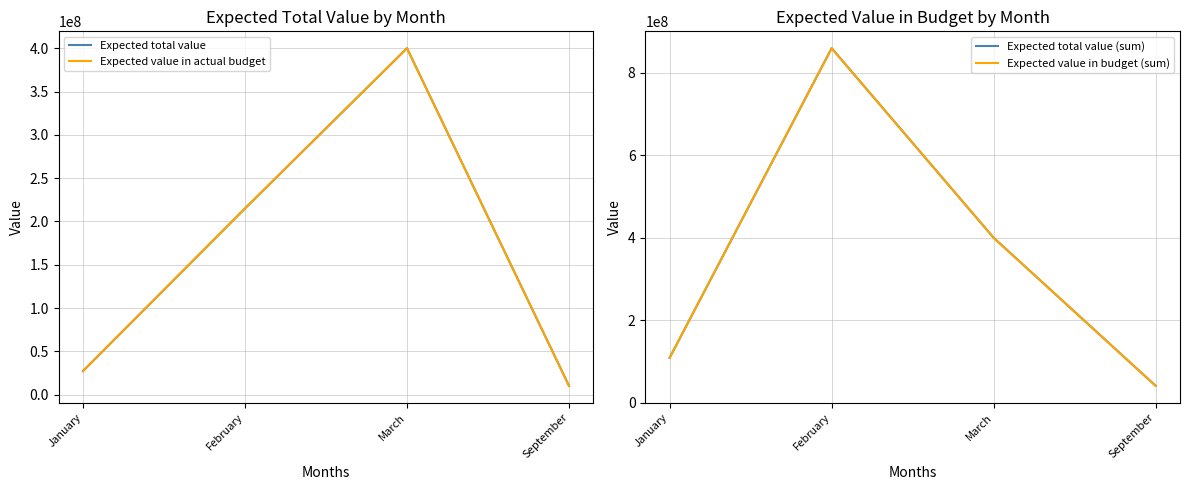

How many data points does each series have?

4